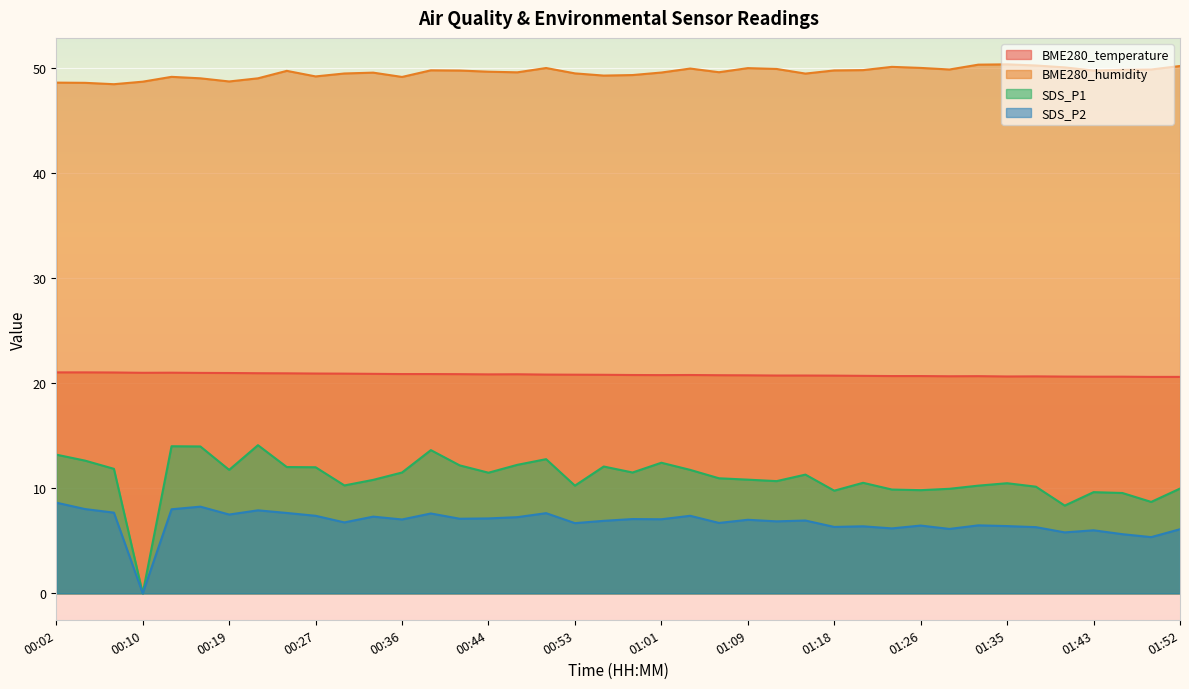

Where is the first local minimum for SDS_P2?

00:10